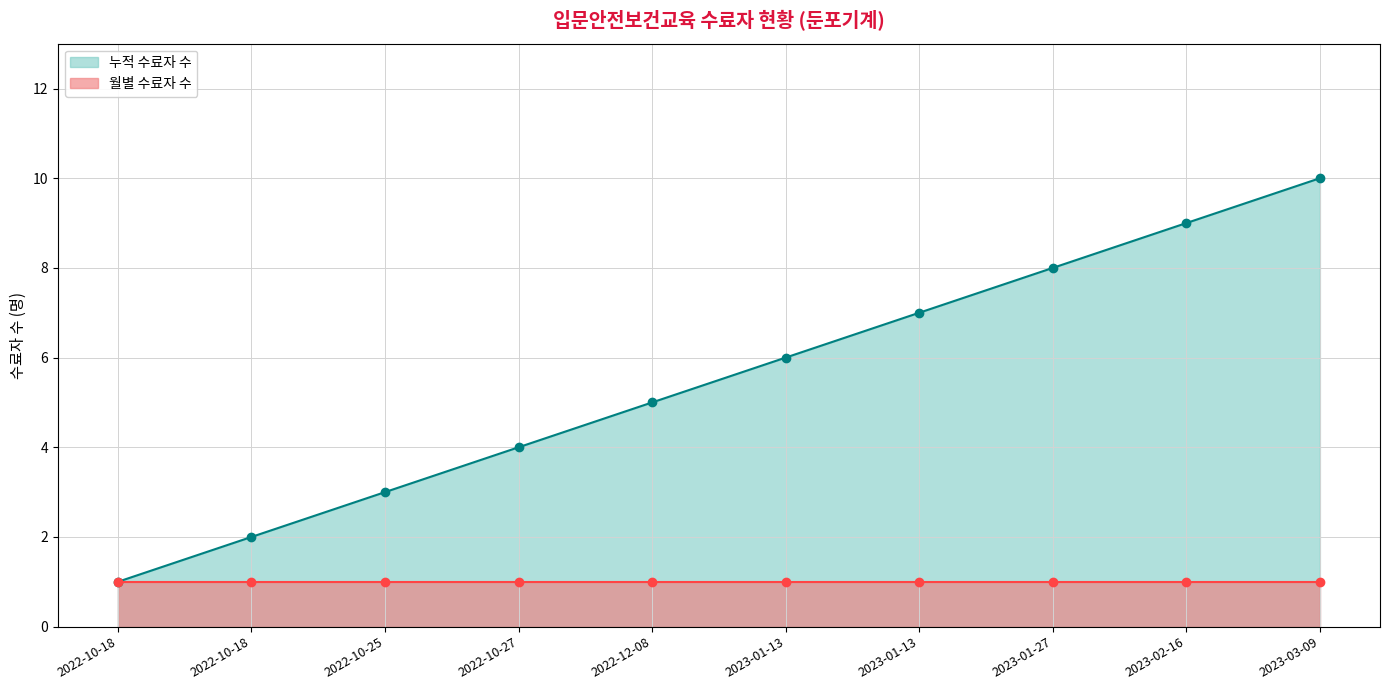

What is the approximate value at 2023-01-13?

6